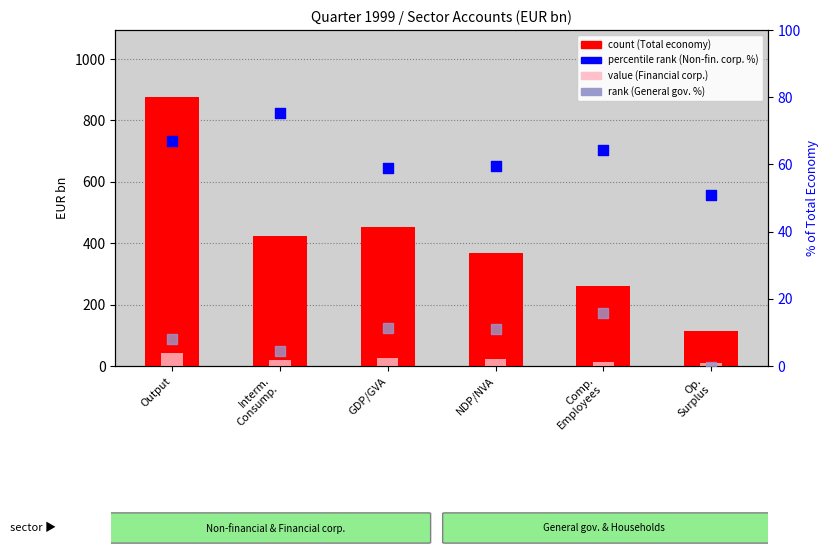

What are all the series names shown in the legend?

count (Total economy), value (Financial corp.), percentile rank (Non-fin. corp. %), rank (General gov. %)